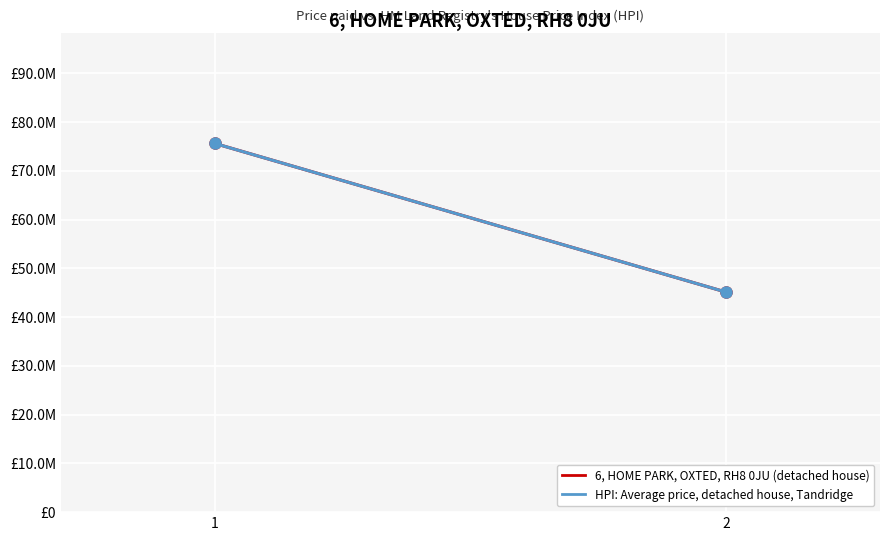

How many lines are shown in the chart?

2